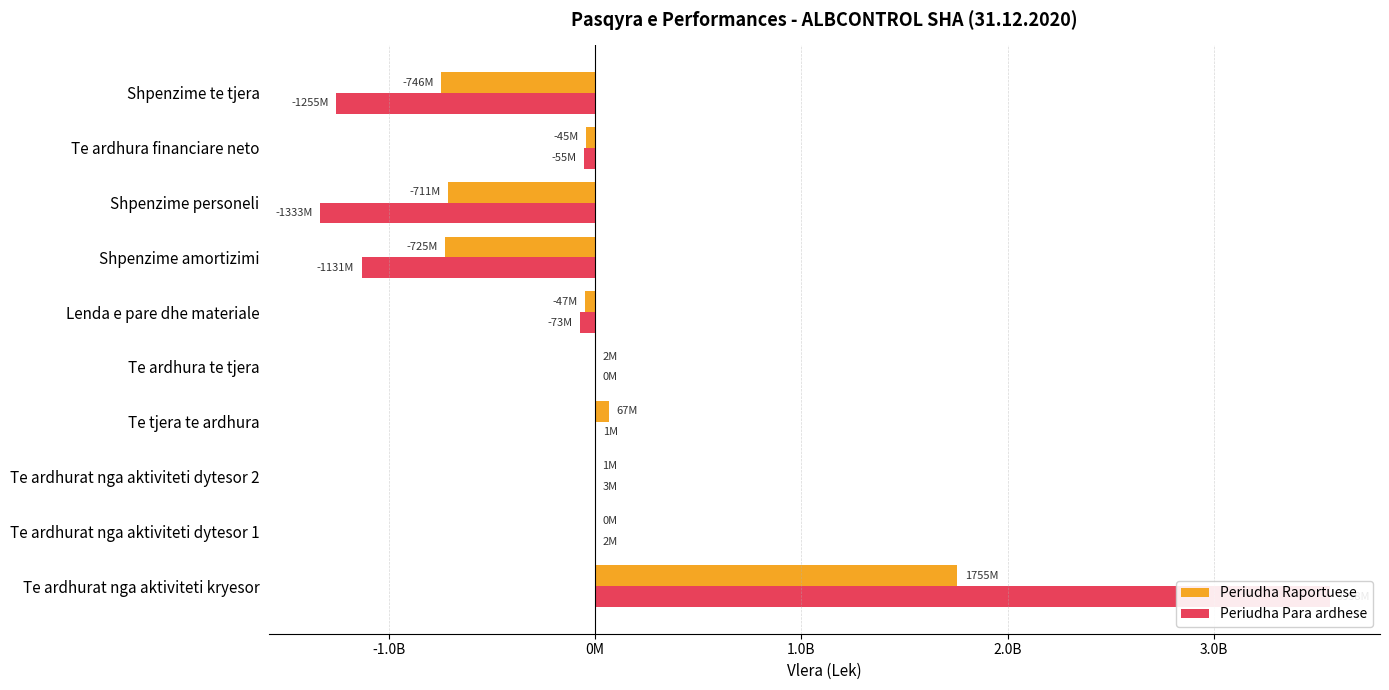

How many bars are there in each group?

2